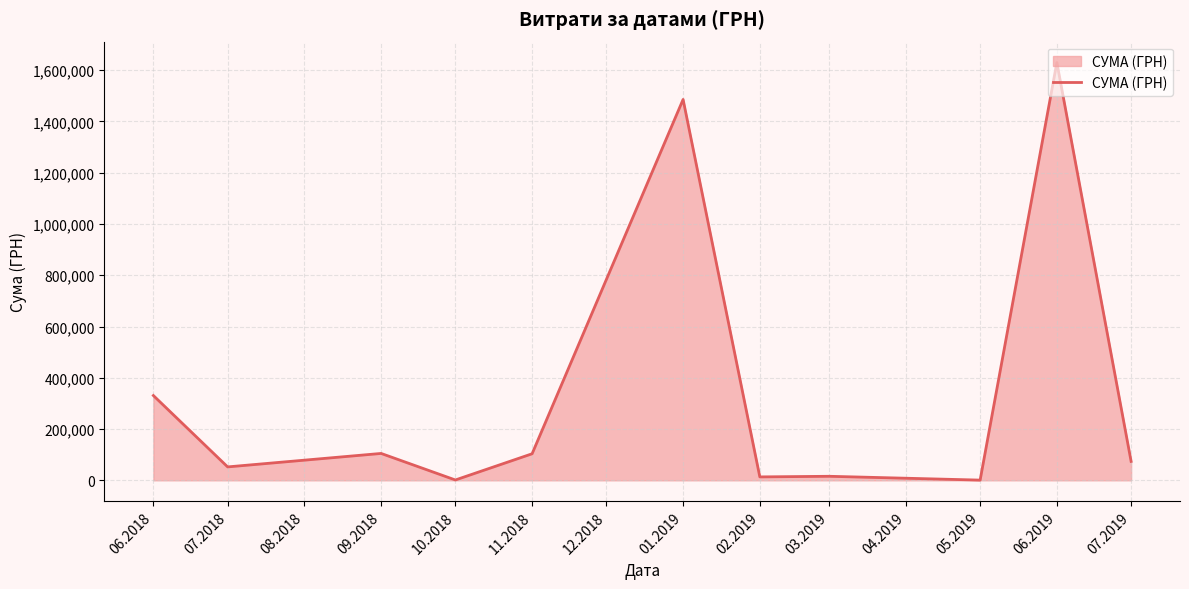

Approximately how many times larger is the value at 06.2018 compared to 07.2019?

4.5